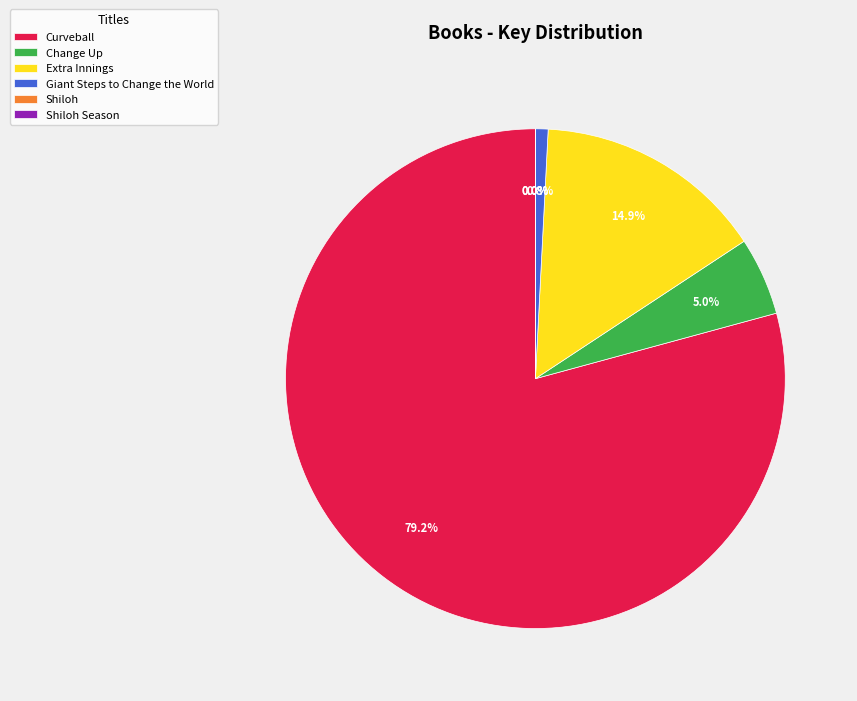

Which has a higher value, Extra Innings or Curveball?

Curveball